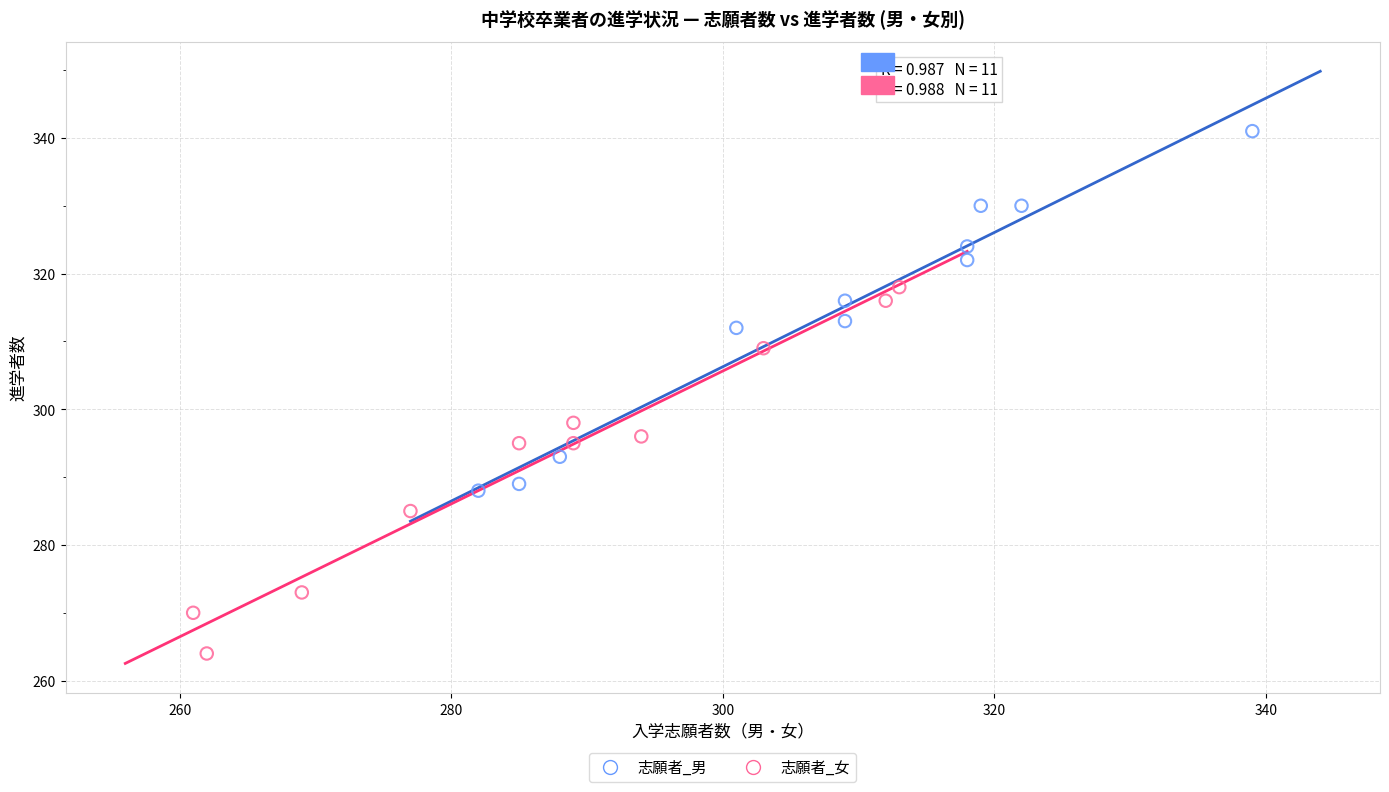

What are all the series names shown in the legend?

志願者_男, 志願者_女